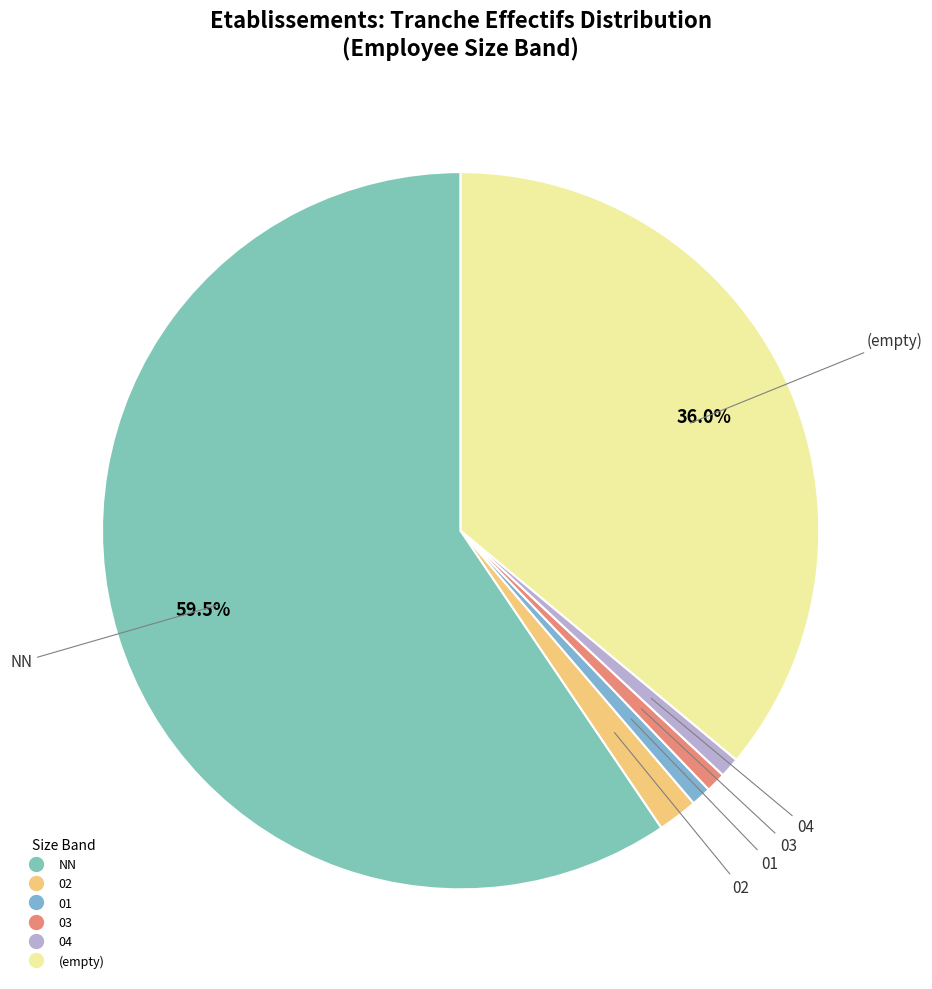

Is there any slice that represents more than half of the pie?

Yes